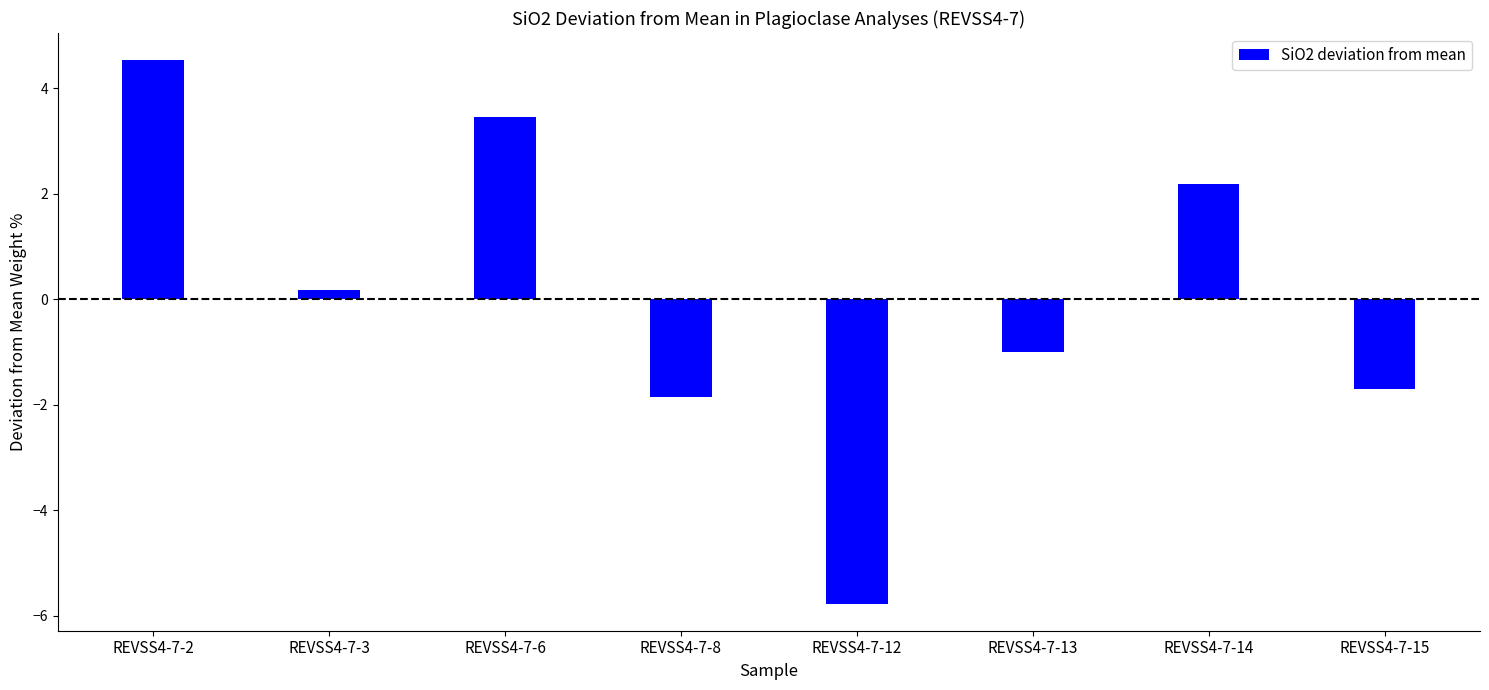

What is the difference between the second highest and minimum values?

9.2